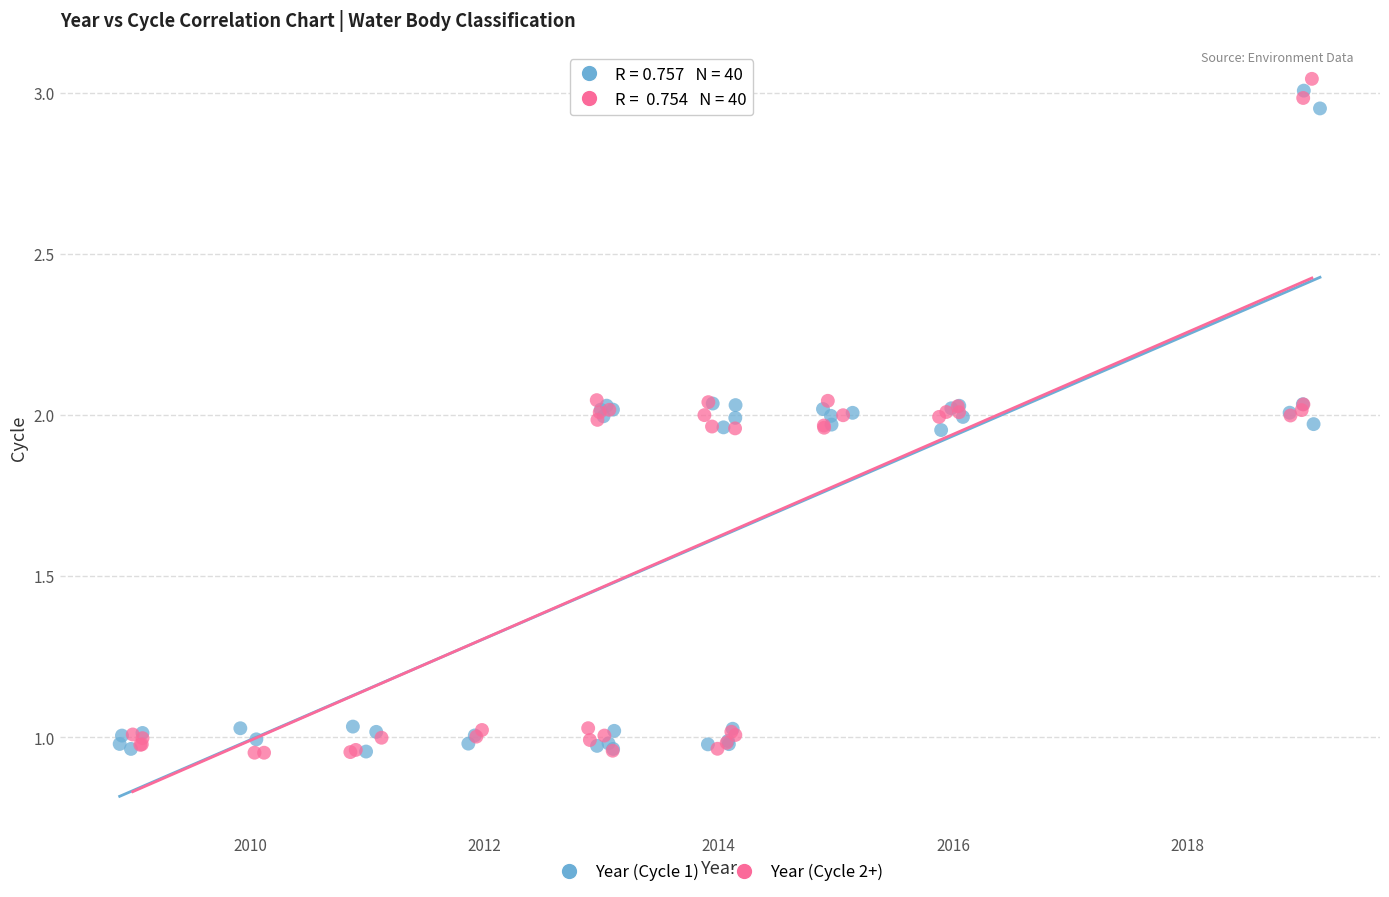

Which series has the largest Y range (max minus min)?

Year (Cycle 2+)